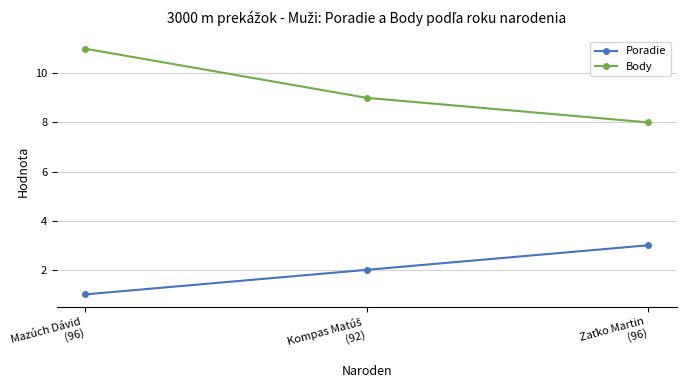

Which series has the widest spread of values?

Body